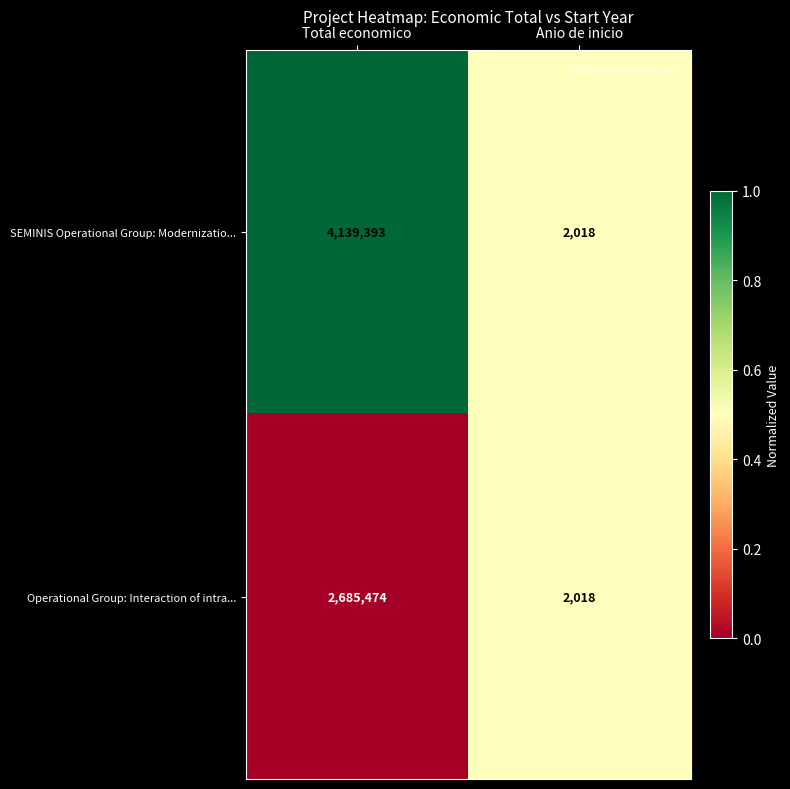

Which series has the largest total across all categories?

SEMINIS Operational Group: Modernizatio...